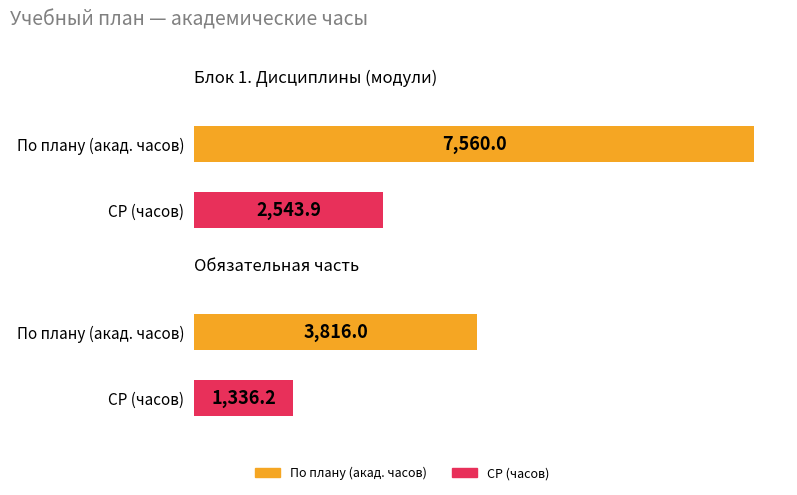

At which label is По плану closest to 5688?

Обязательная часть